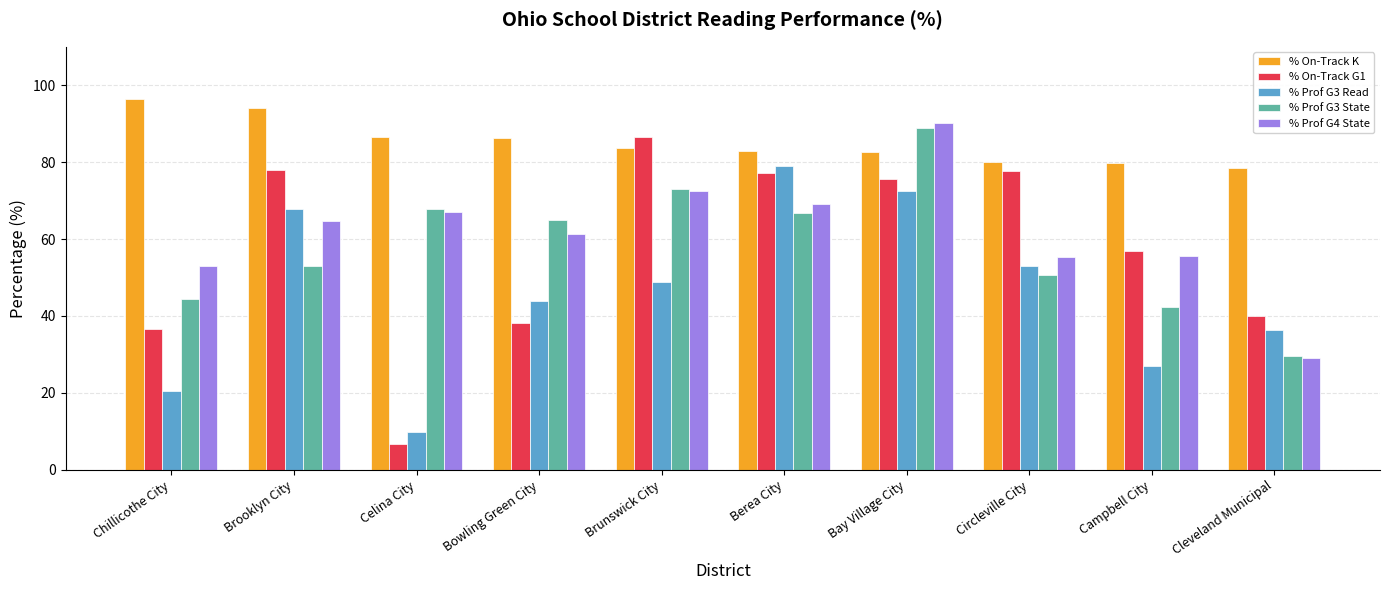

What is the difference between the second highest and second lowest values in the % On-Track K series?

14.1